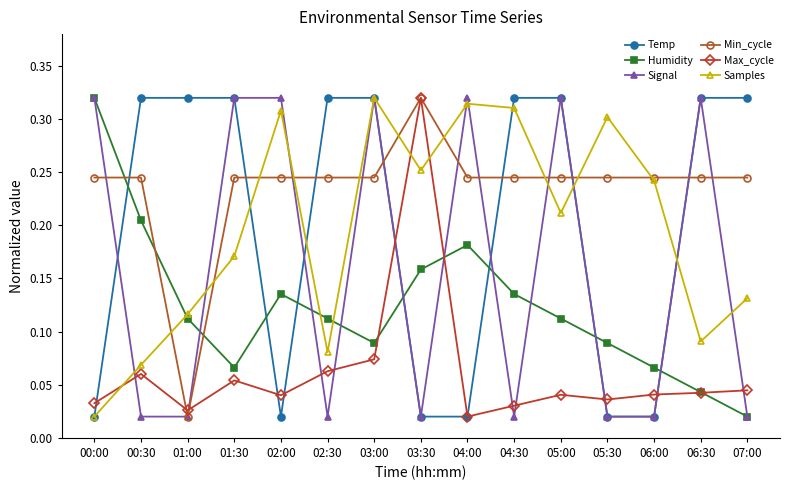

What is the label of the 6th point from the left?

02:30